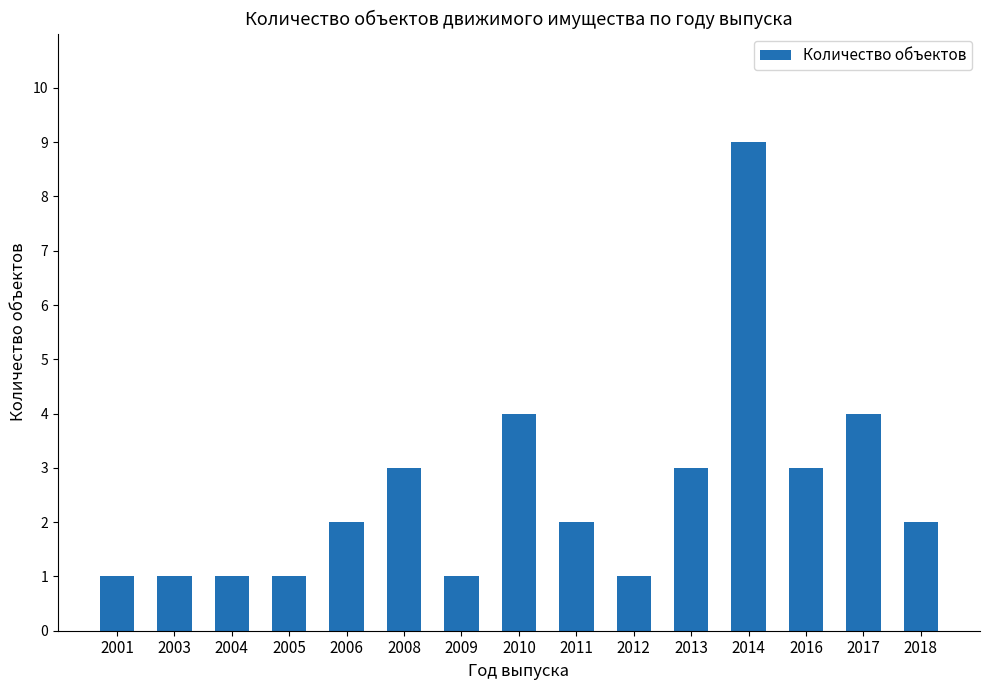

The chart shows a value of 0 at 2012. True or false?

False